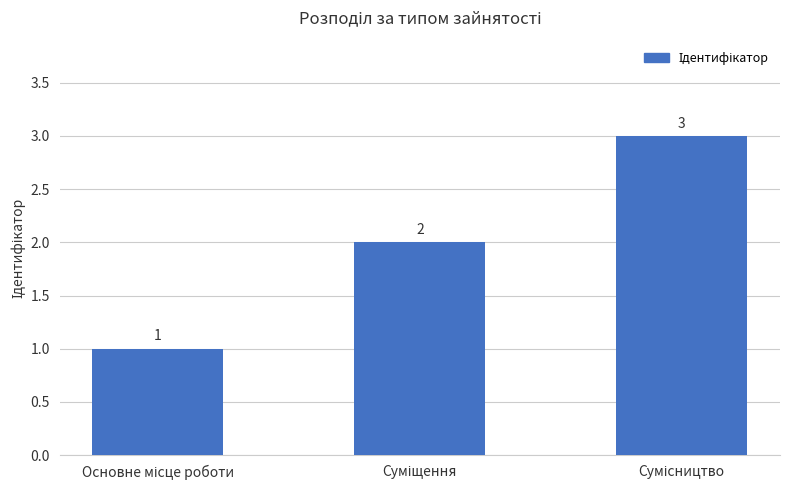

Are the bars horizontal?

No